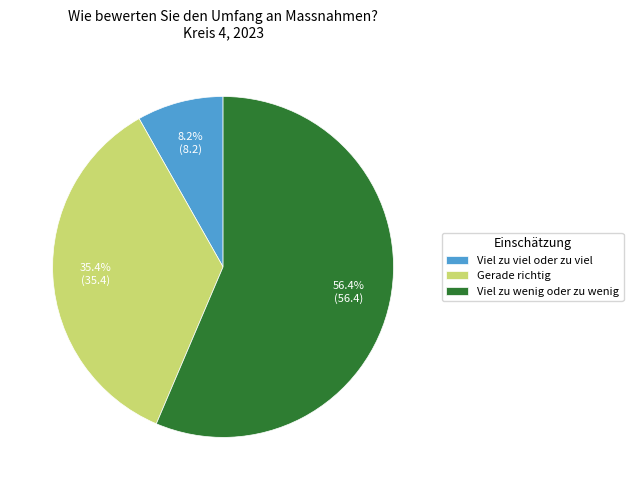

Is it true that Gerade richtig is 35% of the pie?

True